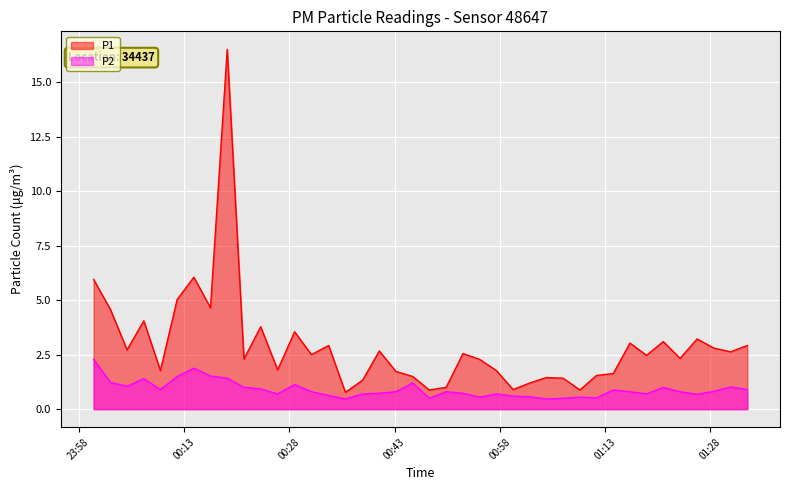

What is the sum of all P1 values?

116.2